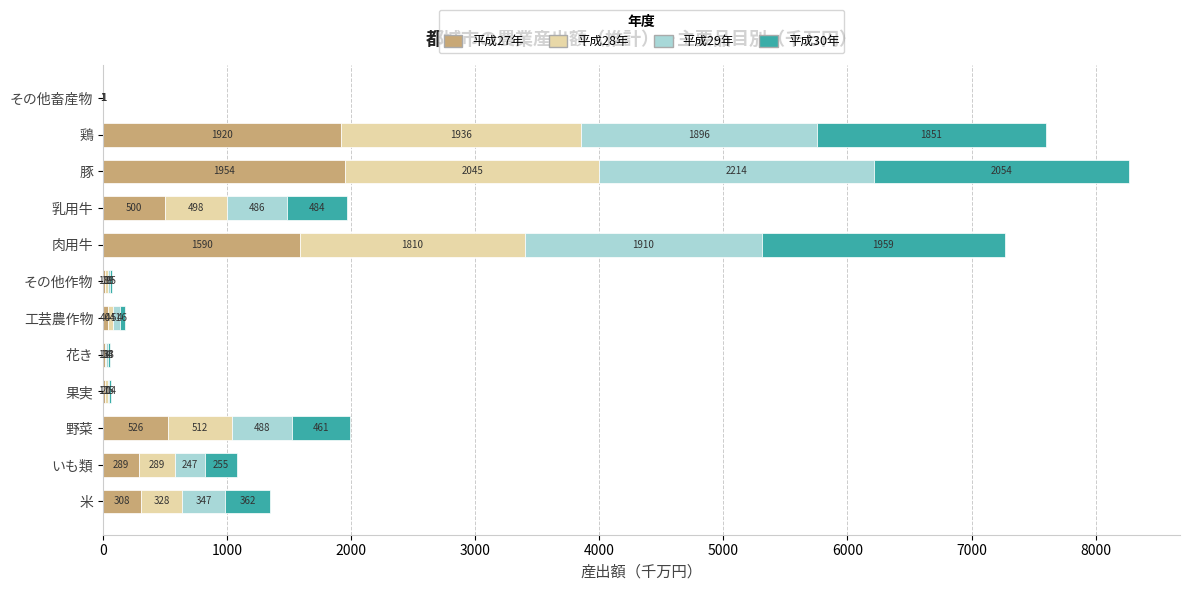

What is the sum of the 平成27年 values at 果実 and その他作物?

35